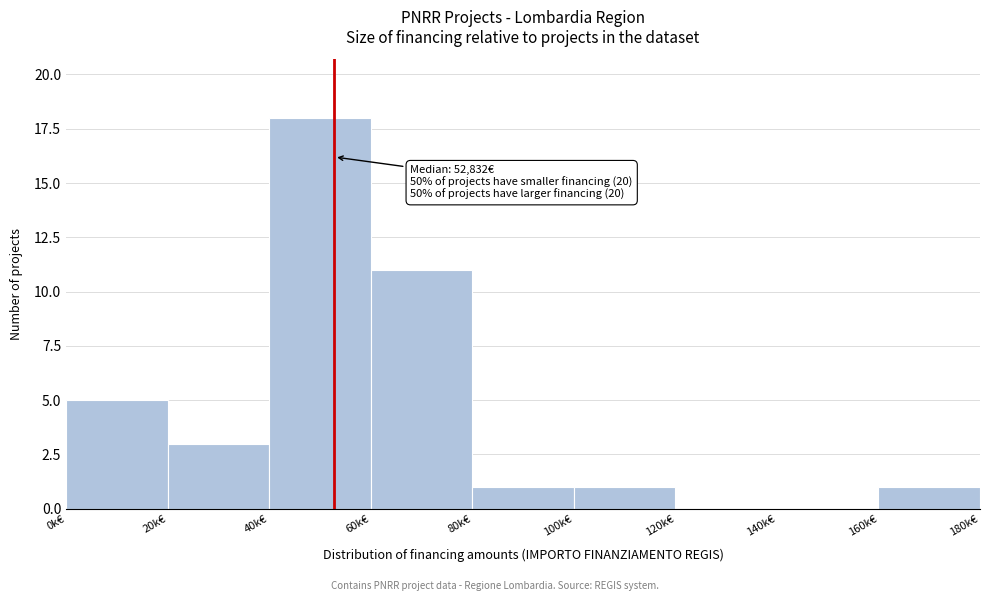

Reading left to right, what are all the values shown in this chart?

0k€=5	20k€=3	40k€=18	60k€=11	80k€=1	100k€=1	120k€=0	140k€=0	160k€=1